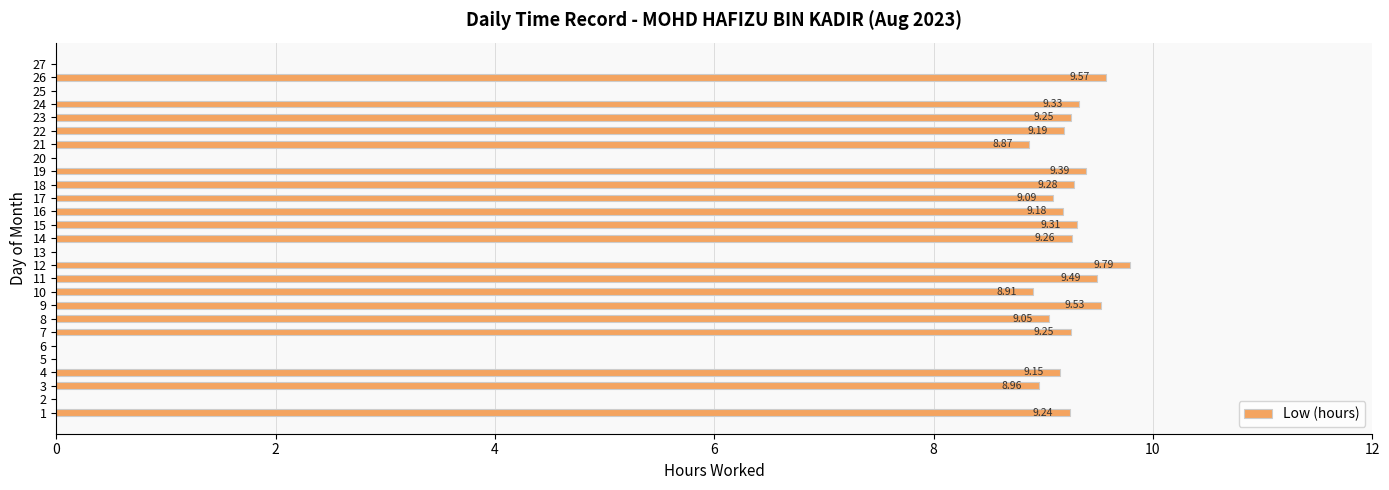

What is the change in value from 10 to 25?

-8.9